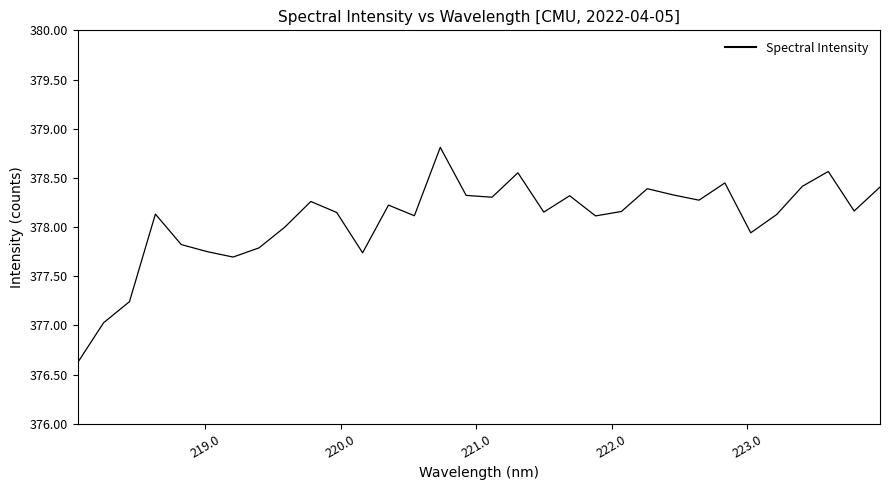

What is the minimum value shown in the chart?

376.6